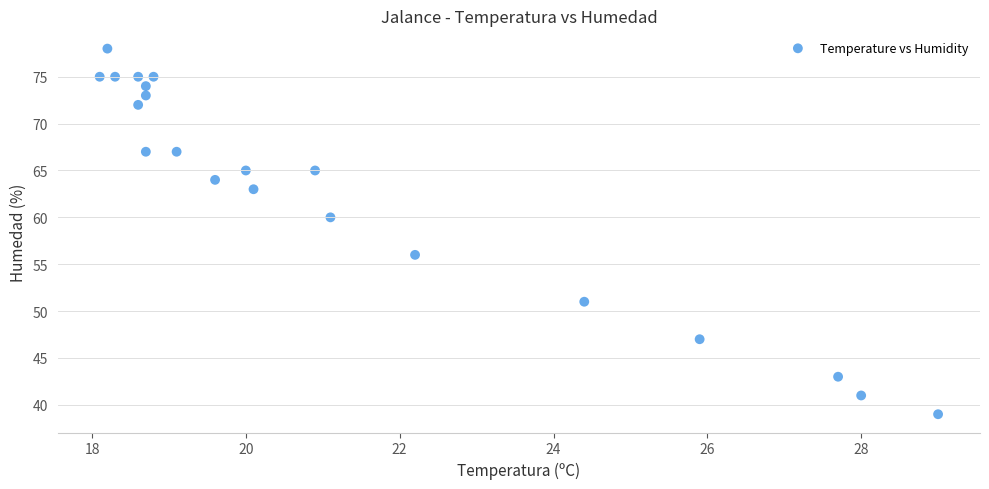

What is the range of Y values (max minus min)?

39